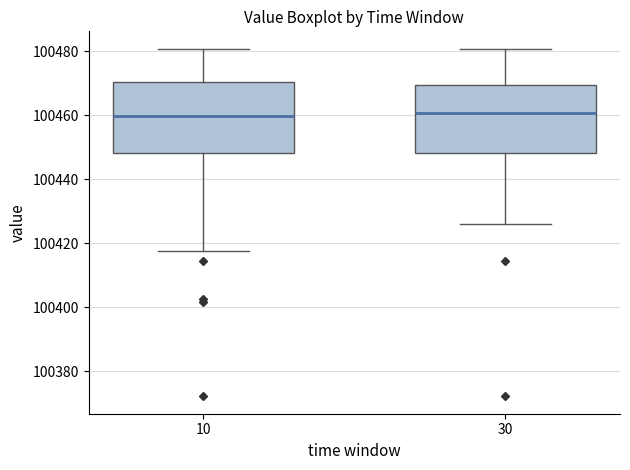

Reading left to right, read every box against the y-axis: the position of its median line, the range the box covers, and the ends of its whiskers. The values are not printed on the chart, so give them approximately, as read against the axis.

10: median 100460, box 100448 to 100470, whiskers 100418 to 100480
30: median 100460, box 100448 to 100470, whiskers 100426 to 100480